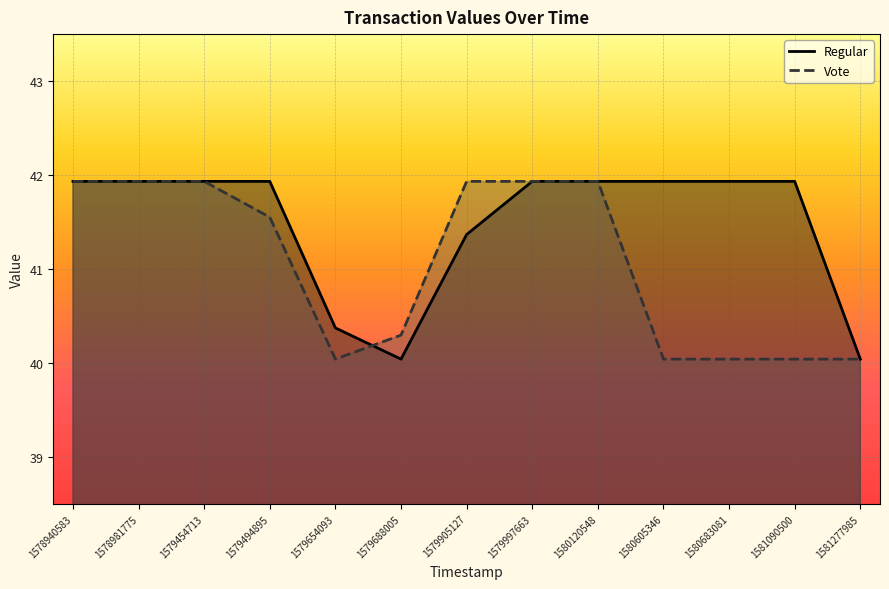

What is the spread (max minus min) of values at 1581090500?

1.9